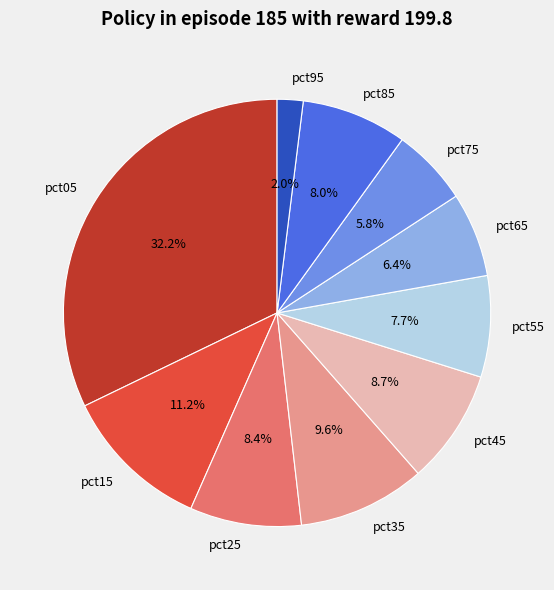

To the nearest percent, what is the difference between the largest and smallest slice percentages?

30%